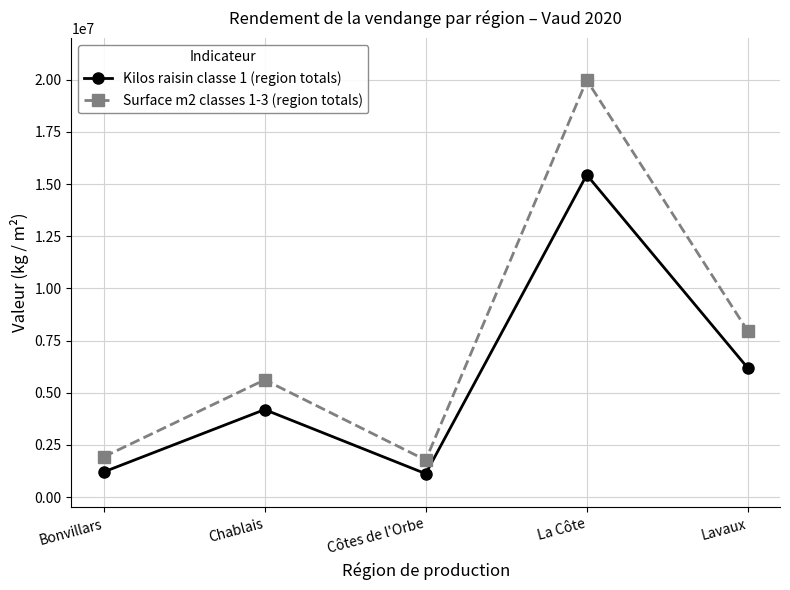

What is the sum of the Kilos raisin classe 1 (region totals) values at Côtes de l'Orbe and Bonvillars?

2317610